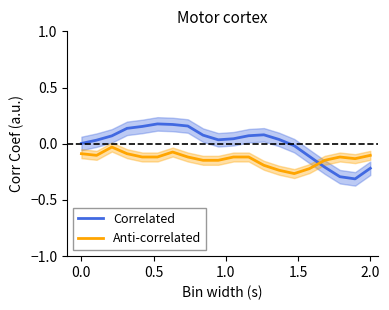

Reading left to right, what are all the values shown in this chart?

Correlated: 0.0	0.0	0.1	0.1	0.2	0.2	0.2	0.2	0.1	0.0	0.0	0.1	0.1	0.0	-0.0	-0.1	-0.2	-0.3	-0.3	-0.2
Anti-correlated: -0.1	-0.1	-0.0	-0.1	-0.1	-0.1	-0.1	-0.1	-0.1	-0.1	-0.1	-0.1	-0.2	-0.2	-0.3	-0.2	-0.1	-0.1	-0.1	-0.1